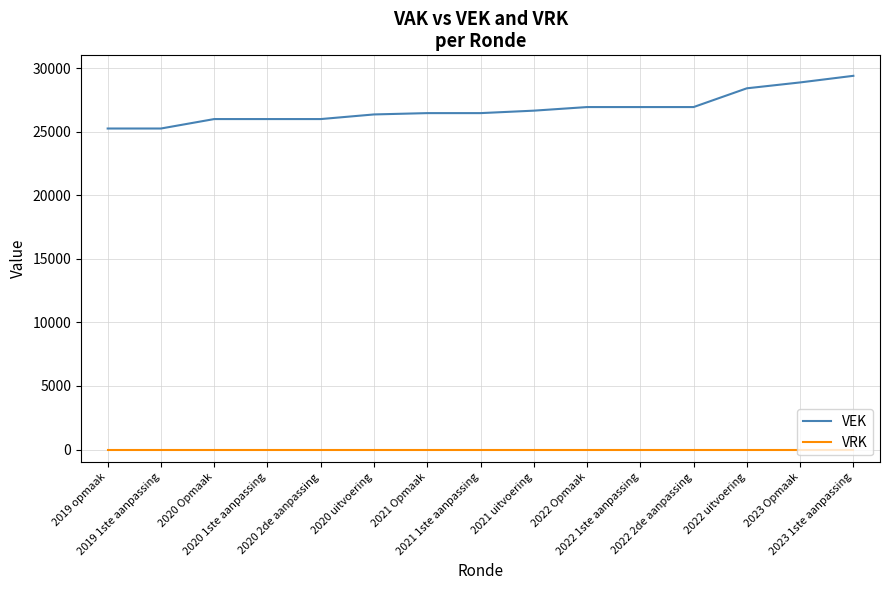

True or false: VRK and VEK cross at least once.

False